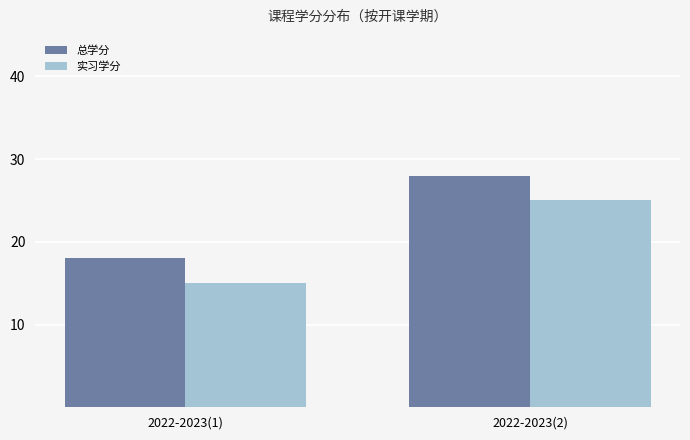

Which category has the lowest value across all series?

2022-2023(1)